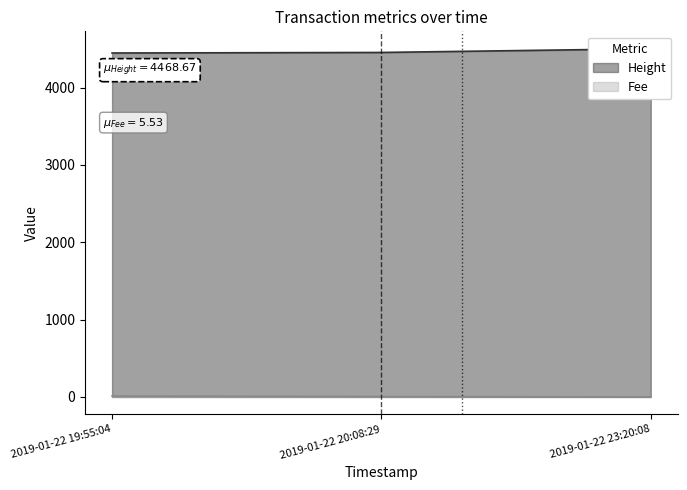

Reading left to right, list all the values displayed in this chart.

Height: 2019-01-22 19:55:04=4448.0	2019-01-22 20:08:29=4455.0	2019-01-22 23:20:08=4503.0
Fee: 2019-01-22 19:55:04=11.9	2019-01-22 20:08:29=4.6	2019-01-22 23:20:08=0.1